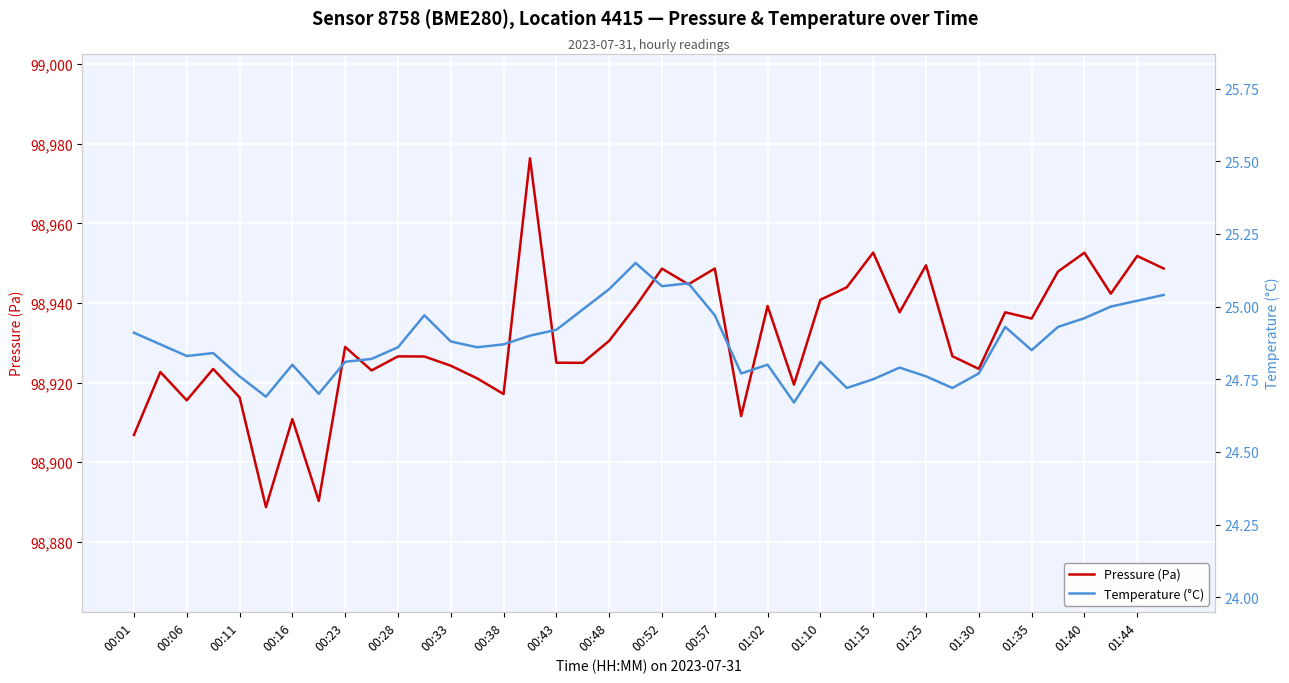

Does the chart display data point markers on the line(s)?

No